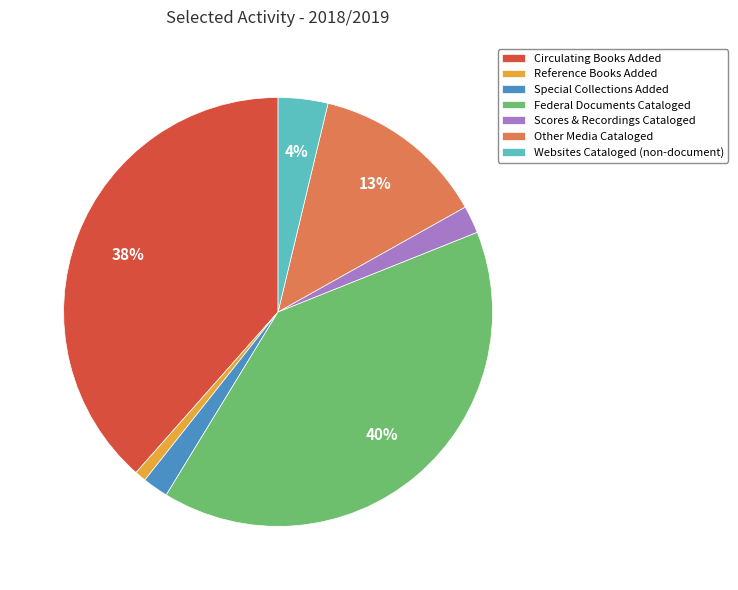

Does Reference Books Added account for over 50% of the chart?

No